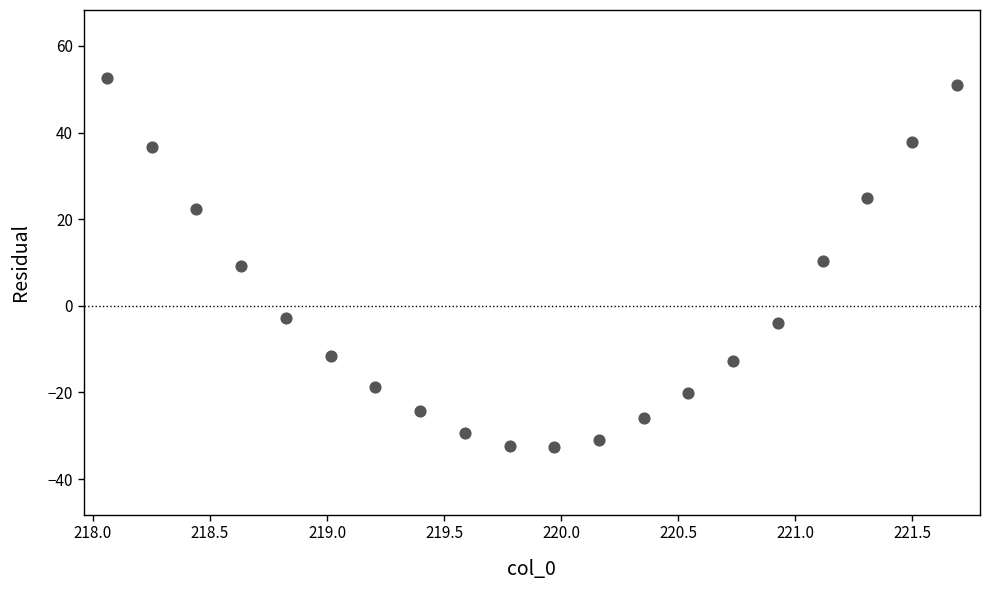

What is the range of X values (max minus min)?

3.6